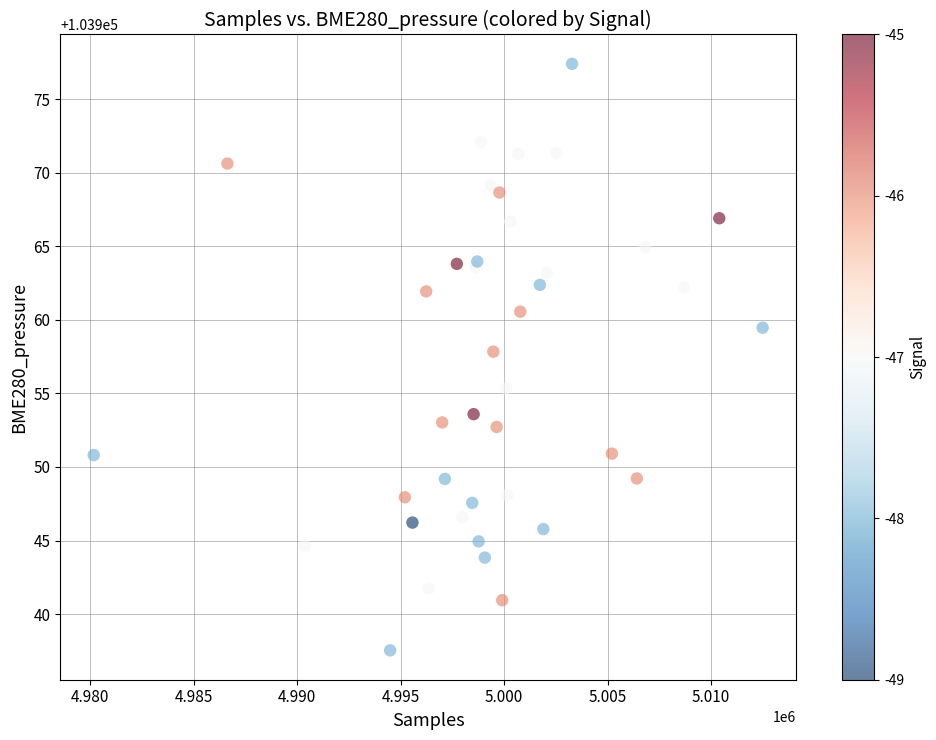

What Y value in the scatter plot is closest to 103957?

103957.8